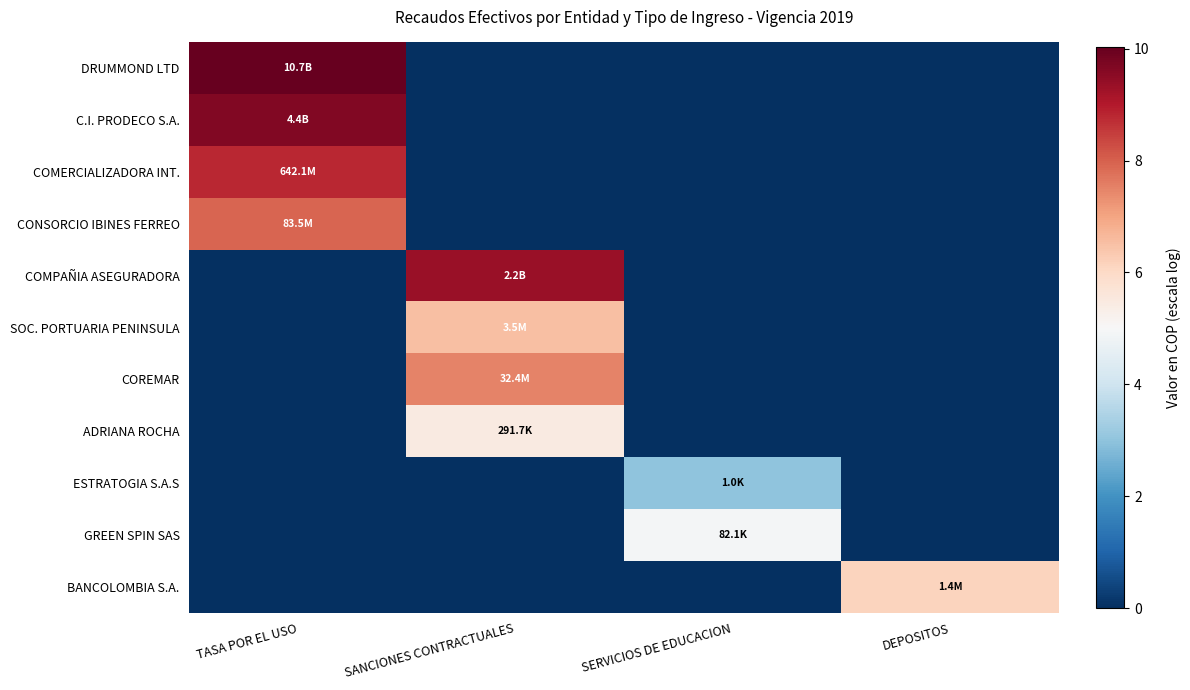

How many data points does each series have?

4